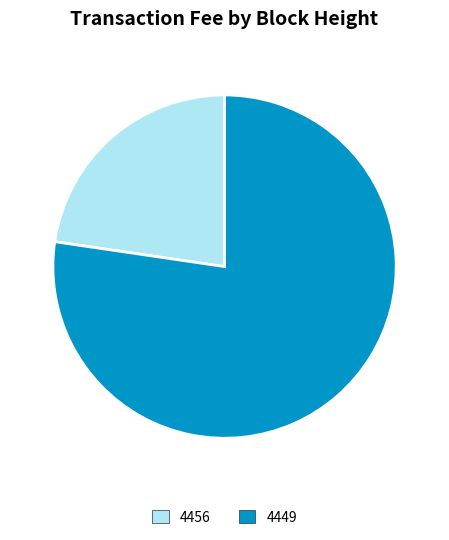

Rank the categories by value from lowest to highest.

4456, 4449